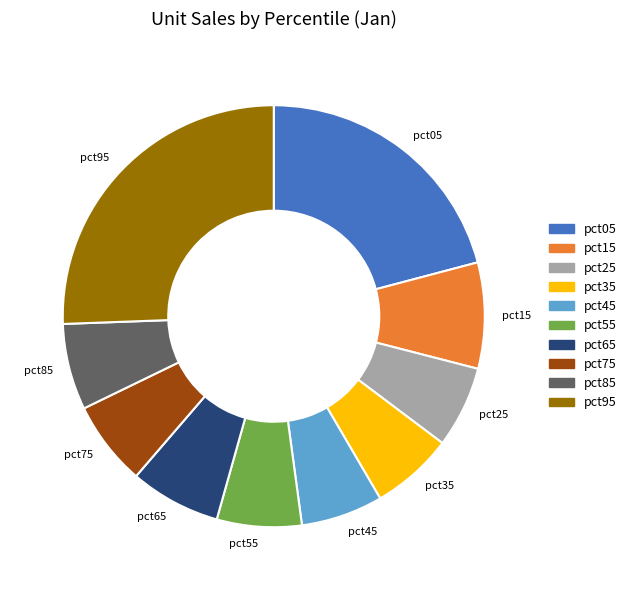

Is the sum of pct55 and pct45 greater than half?

No